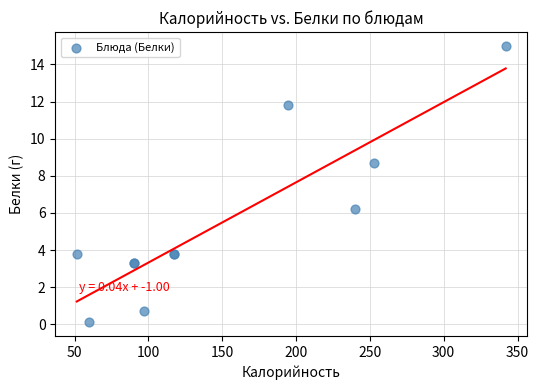

What Y value in the scatter plot is closest to 7?

6.2